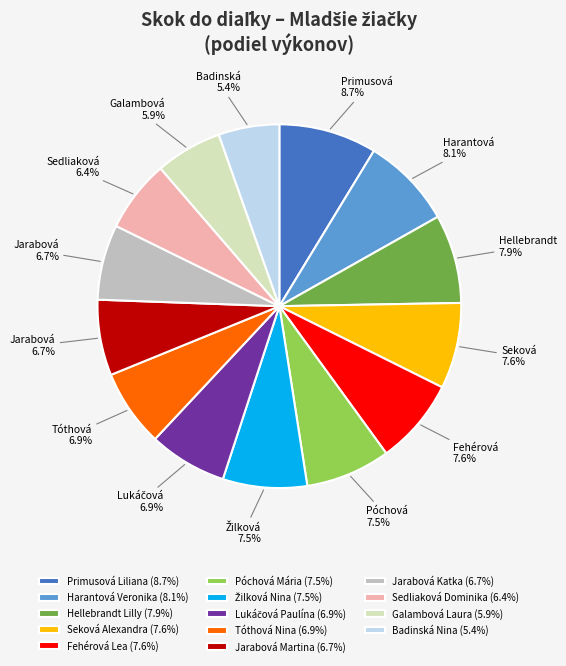

Count the number of slices in the pie.

14